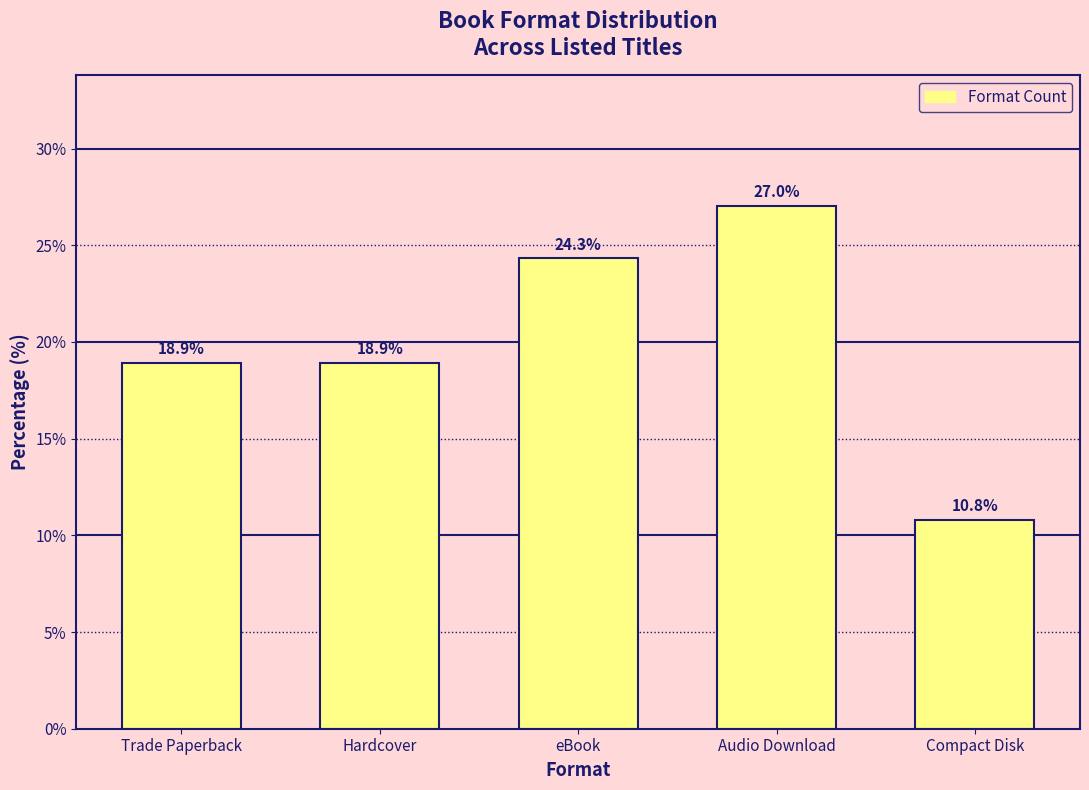

How many data points are less than 18?

1